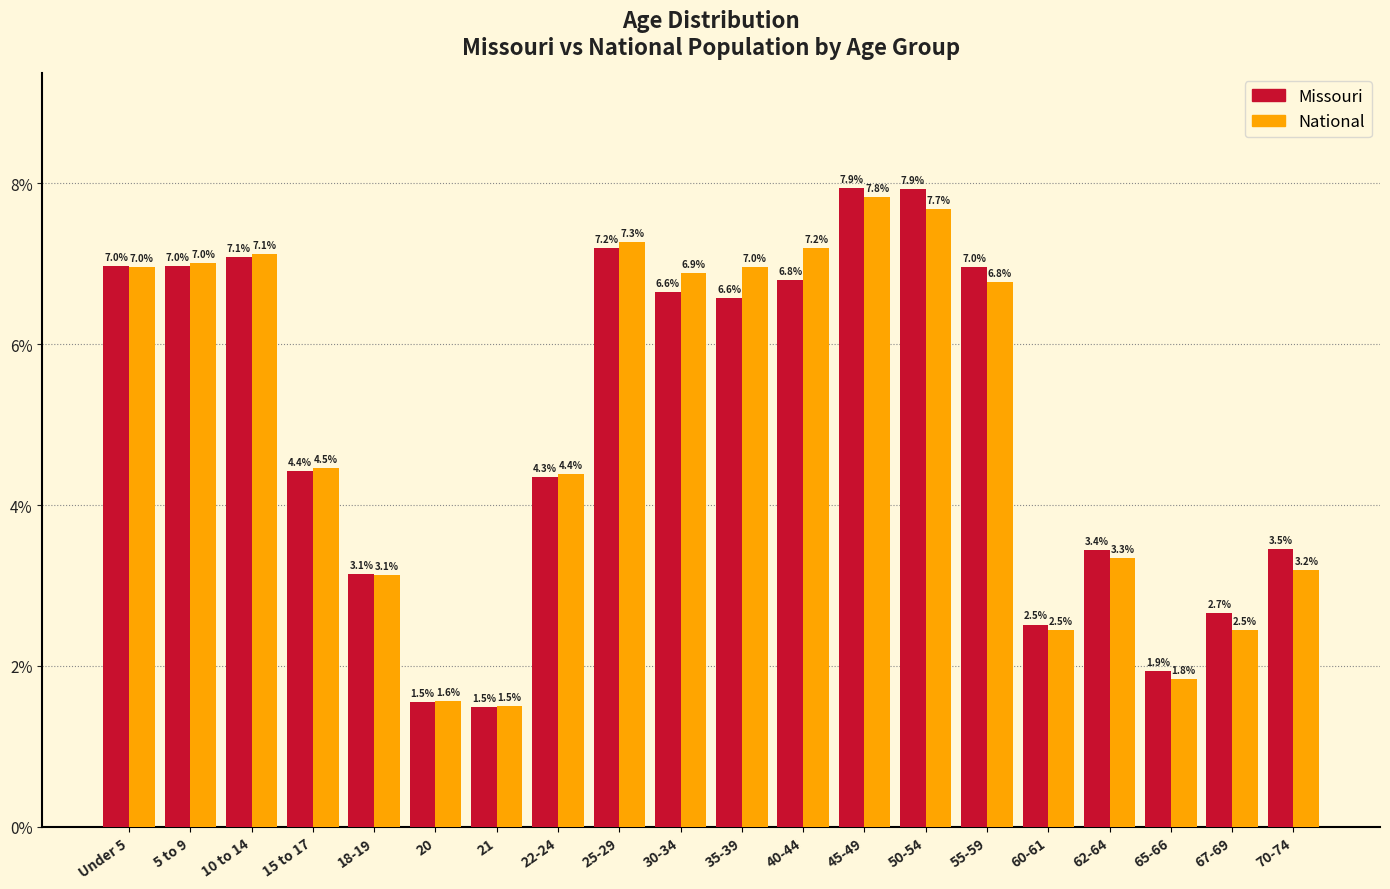

Reading right to left, transcribe all the data shown in this chart.

Missouri: 70-74=3.5	67-69=2.7	65-66=1.9	62-64=3.4	60-61=2.5	55-59=7.0	50-54=7.9	45-49=7.9	40-44=6.8	35-39=6.6	30-34=6.6	25-29=7.2	22-24=4.3	21=1.5	20=1.5	18-19=3.1	15 to 17=4.4	10 to 14=7.1	5 to 9=7.0	Under 5=7.0
National: 70-74=3.2	67-69=2.5	65-66=1.8	62-64=3.3	60-61=2.5	55-59=6.8	50-54=7.7	45-49=7.8	40-44=7.2	35-39=7.0	30-34=6.9	25-29=7.3	22-24=4.4	21=1.5	20=1.6	18-19=3.1	15 to 17=4.5	10 to 14=7.1	5 to 9=7.0	Under 5=7.0